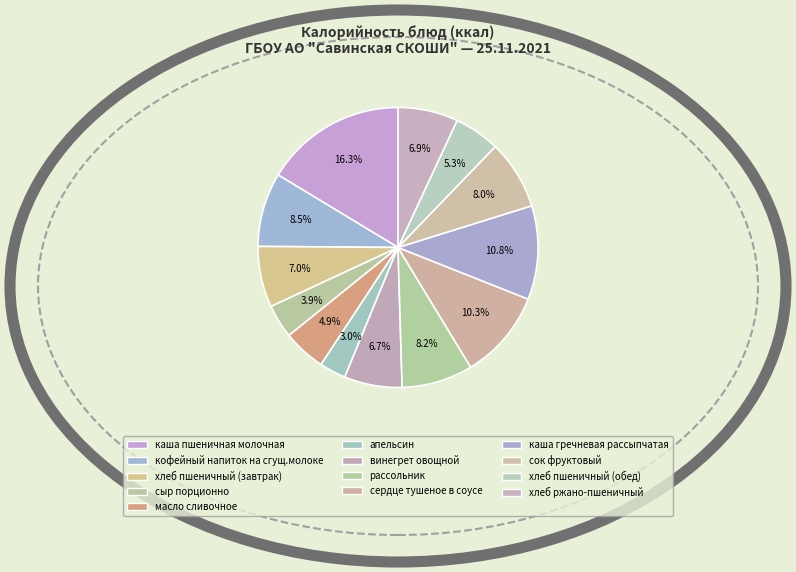

To the nearest percent, what percentage of the pie is масло сливочное?

5%